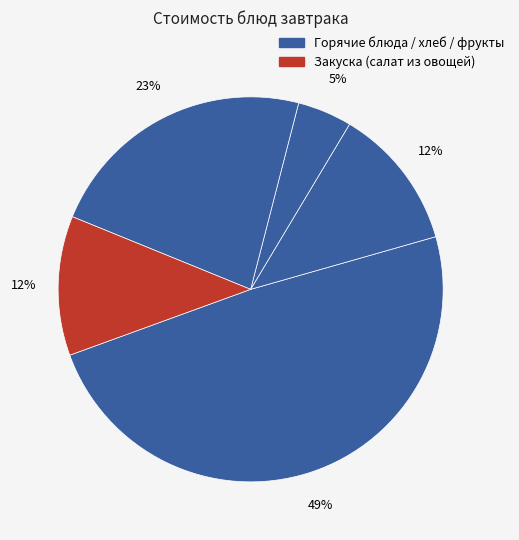

Count the number of slices in the pie.

5